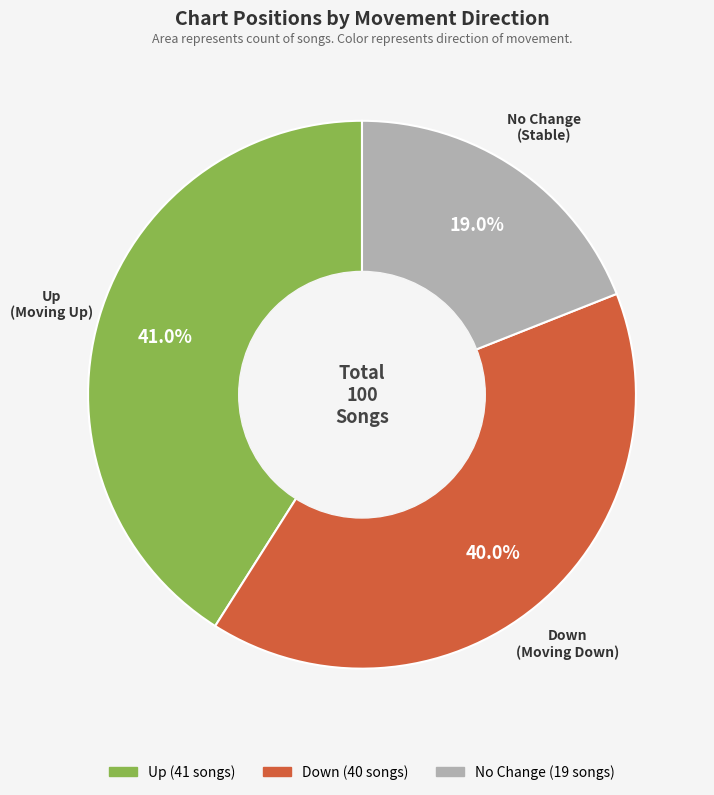

Is there a majority slice in this chart?

No